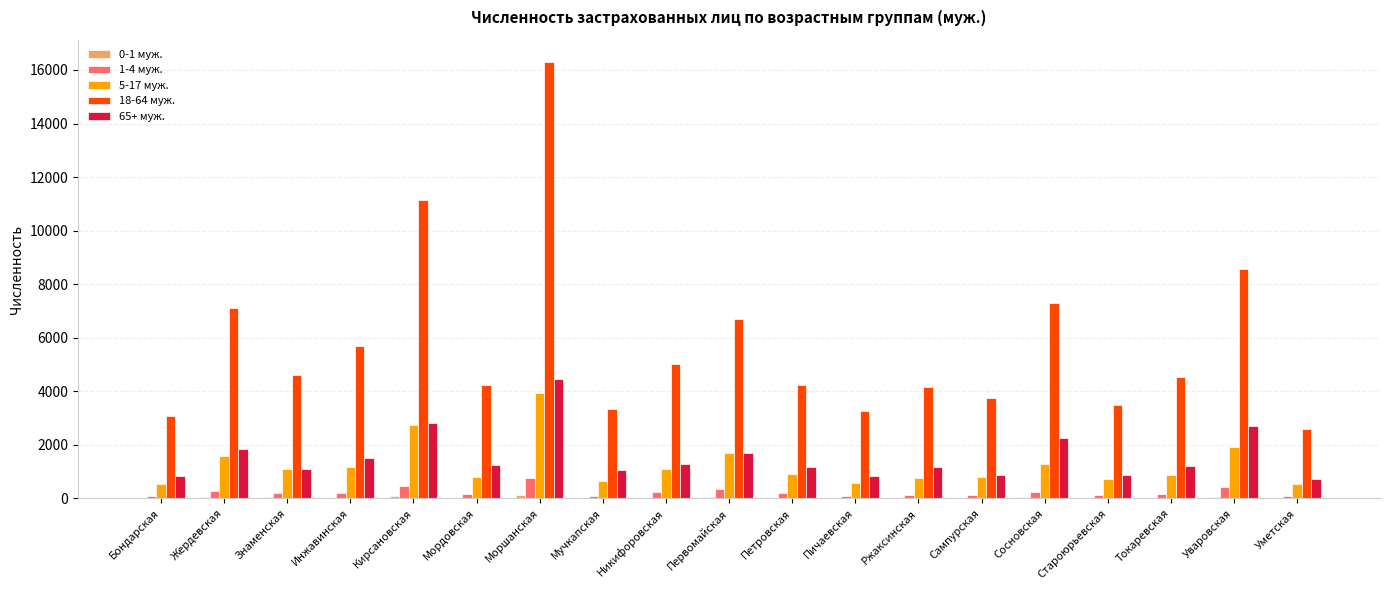

What is the sum of all 18-64 муж. values?

109151